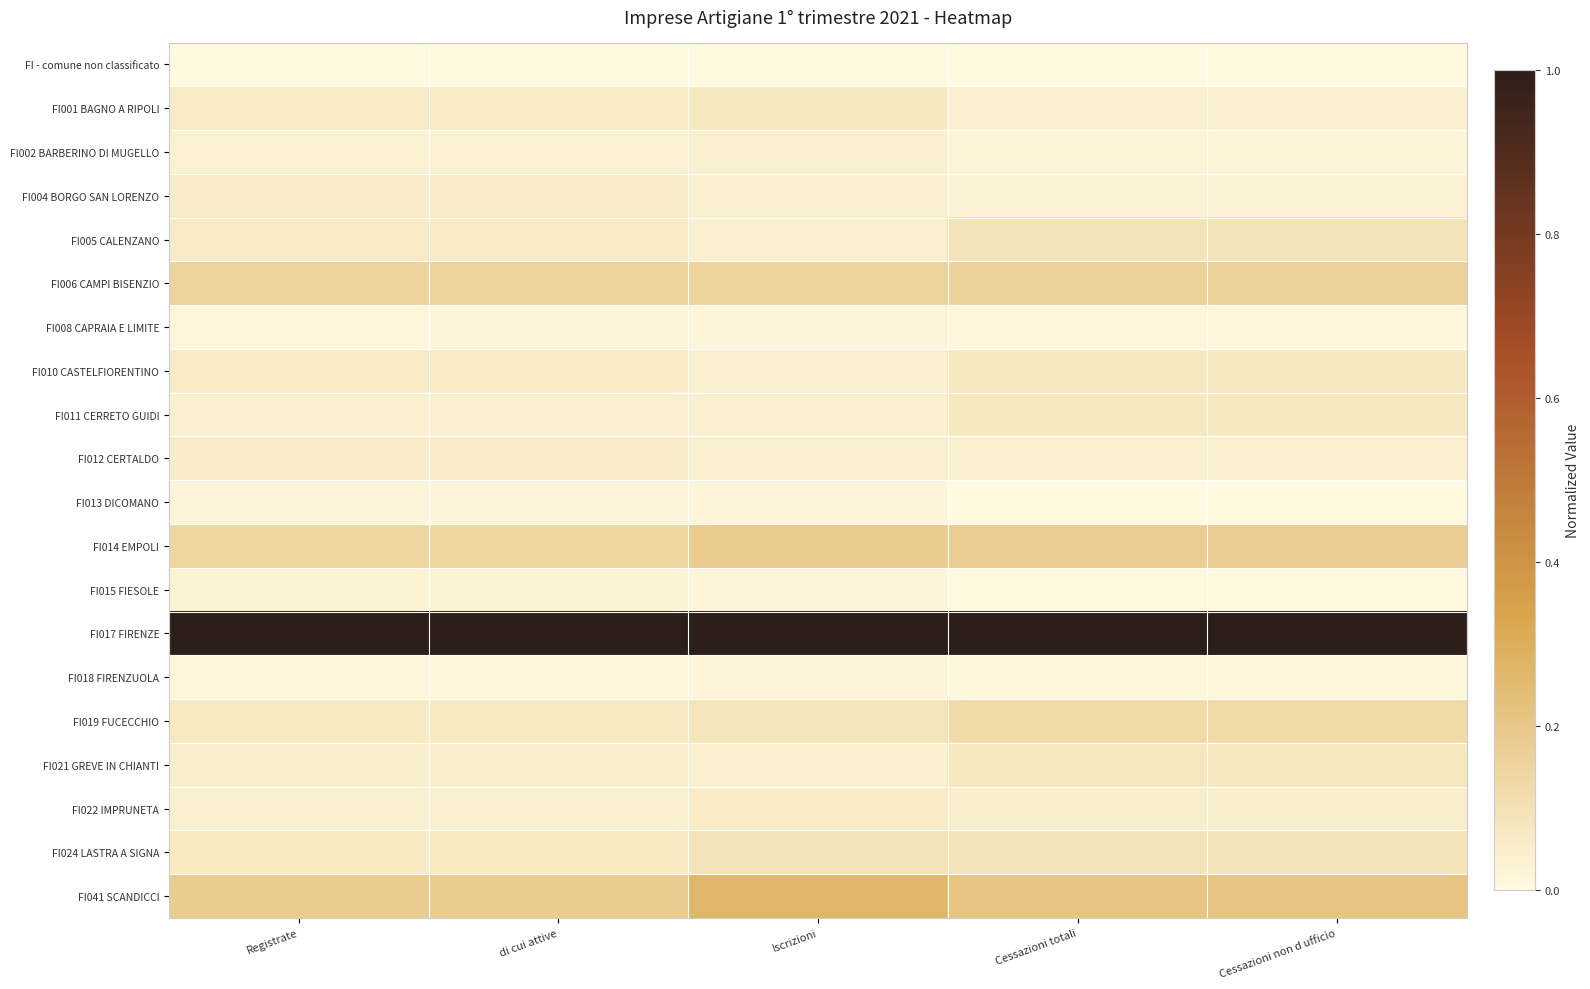

Which series has the largest total across all categories?

FI017 FIRENZE